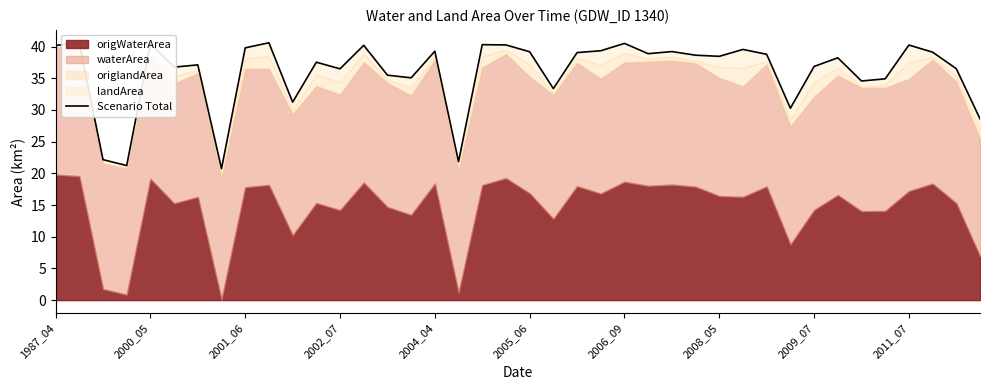

What is the sum of the values at 2005_06 and 2001_06?

79.0